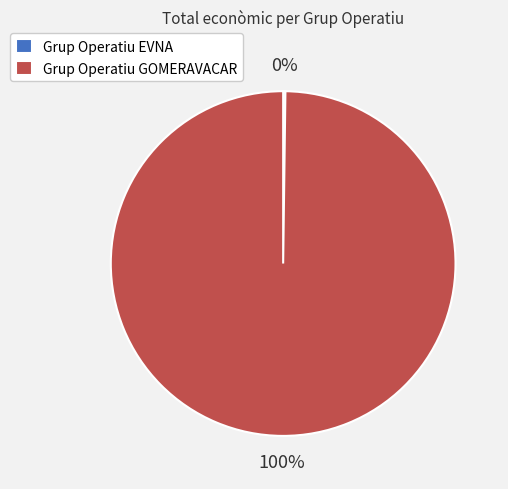

Is it true that Grup Operatiu GOMERAVACAR is 93% of the pie?

False